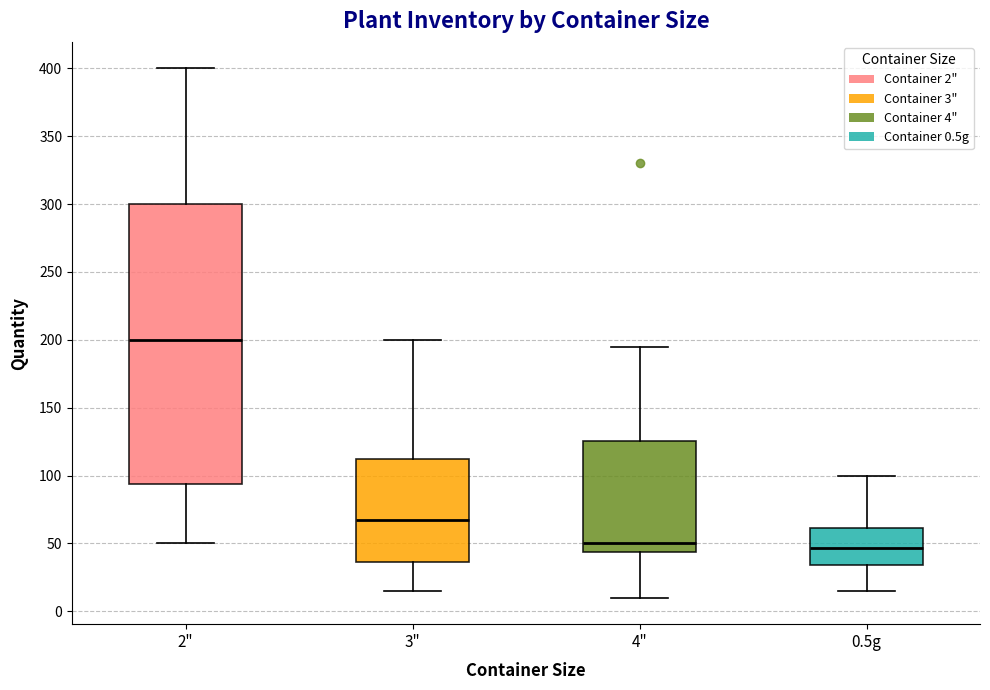

Where is the upper edge of the box for 0.5g on the y-axis? The values are not printed on the chart, so give them approximately, as read against the axis.

60